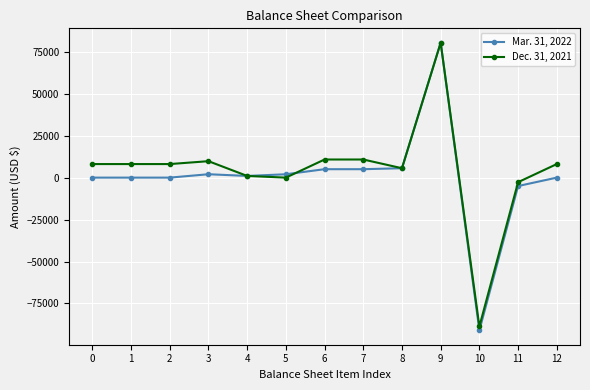

At which category is the sum across all series the highest?

9